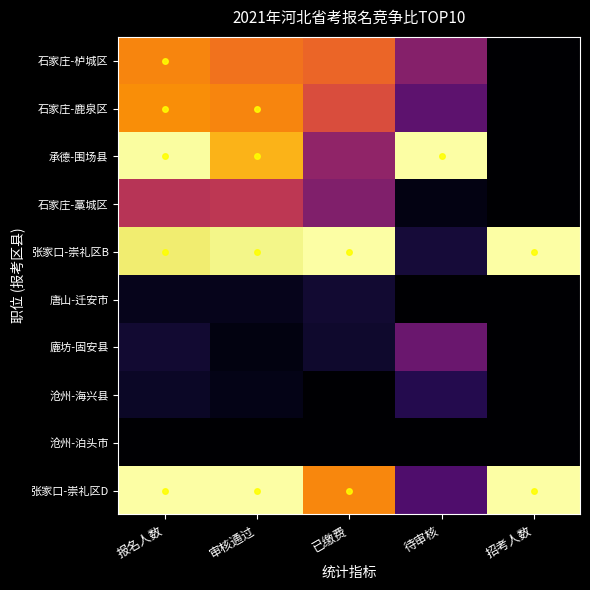

Between 已缴费 and 审核通过, which is larger?

审核通过